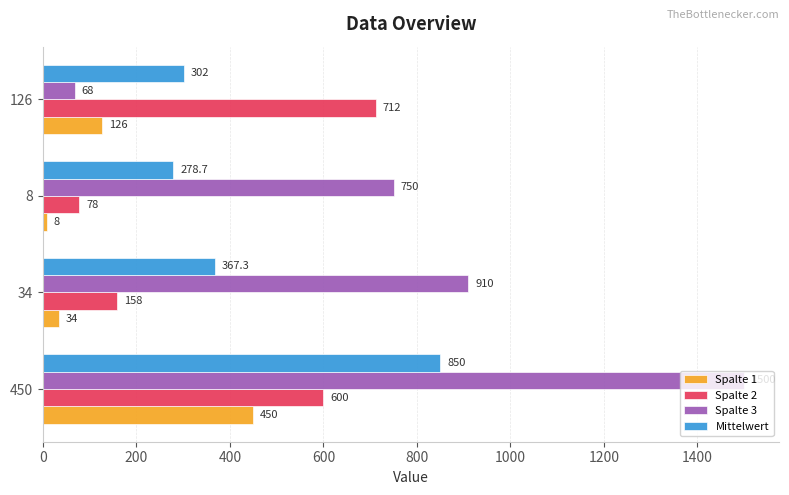

What is the smallest value displayed?

8.0